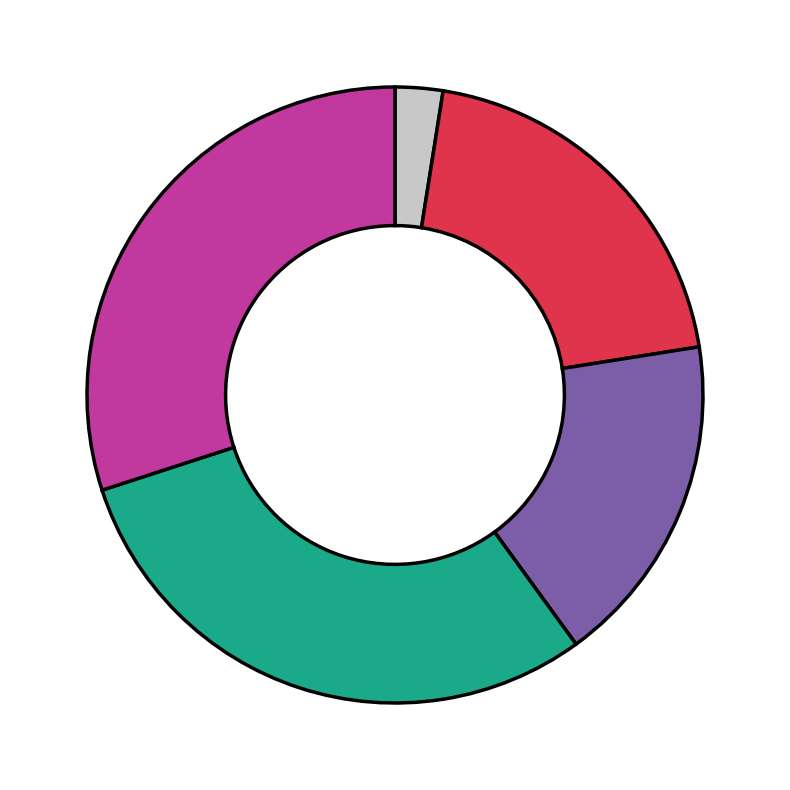

Is there a majority slice in this chart?

No